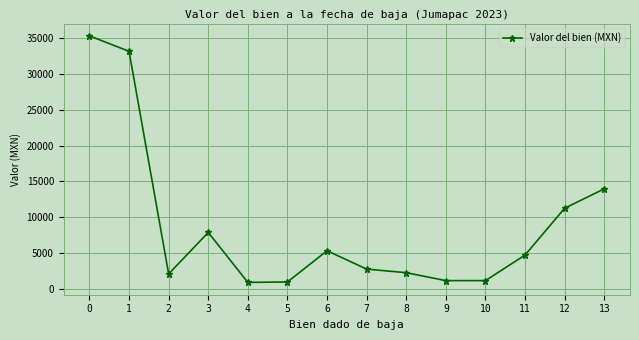

Between 12 and 8, which is larger?

12